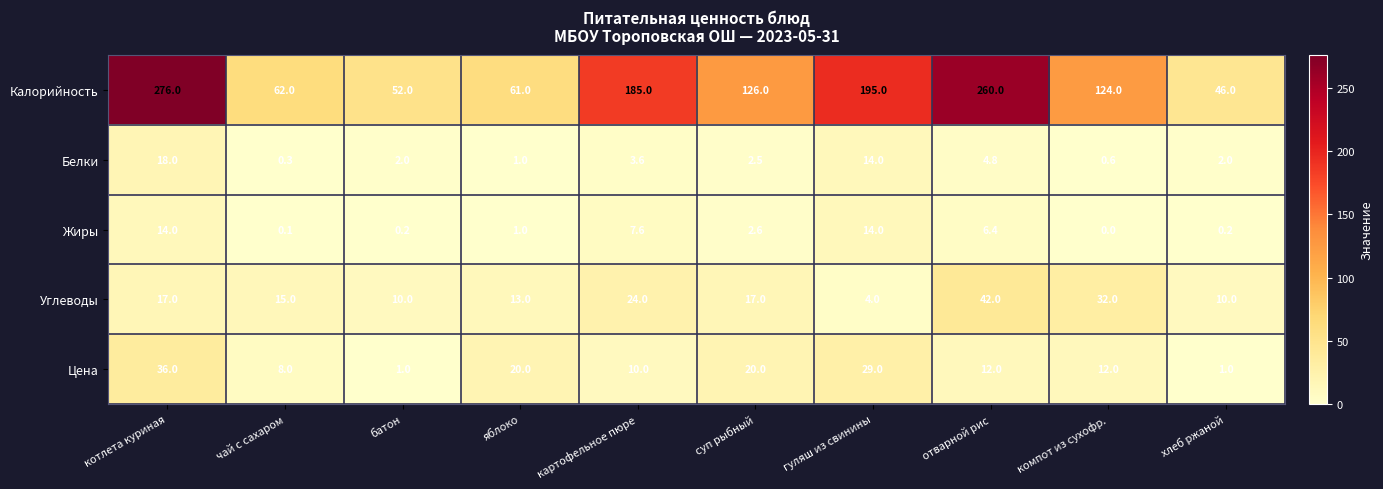

Count the number of data series in this chart.

5